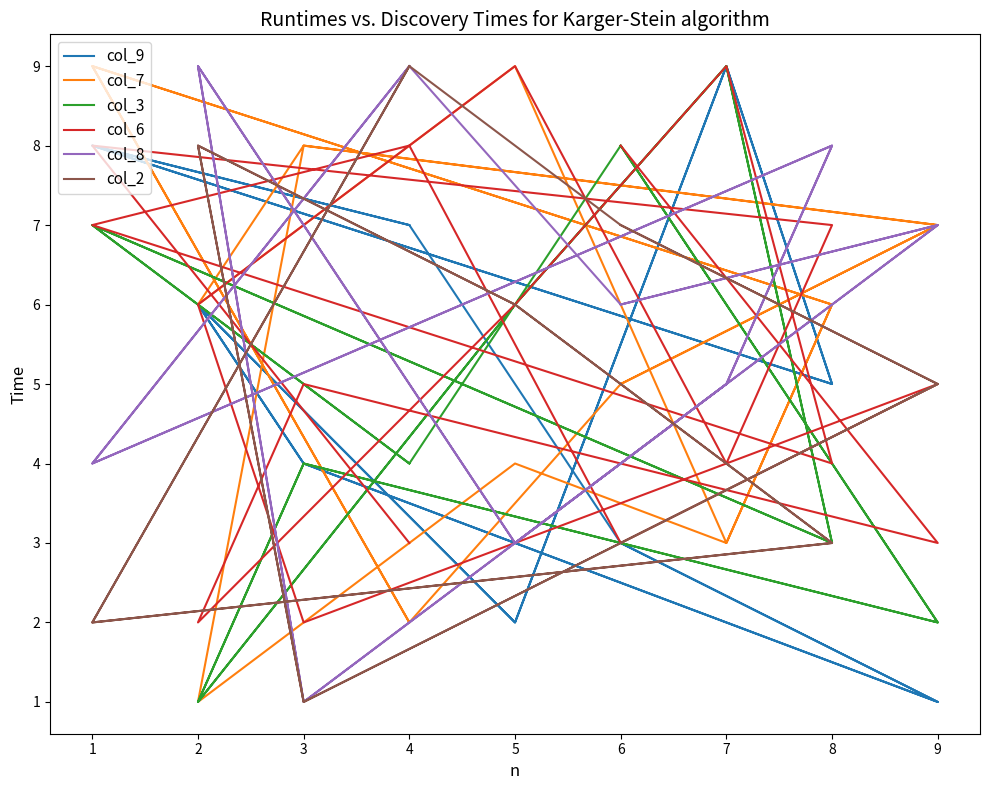

Which series has the widest spread of values?

col_9